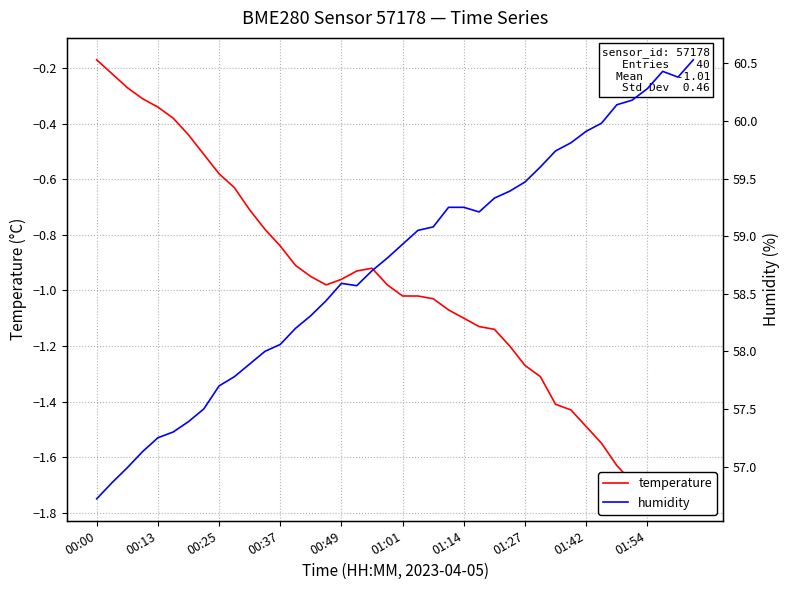

What is the difference between the second highest and minimum values in the temperature series?

1.5